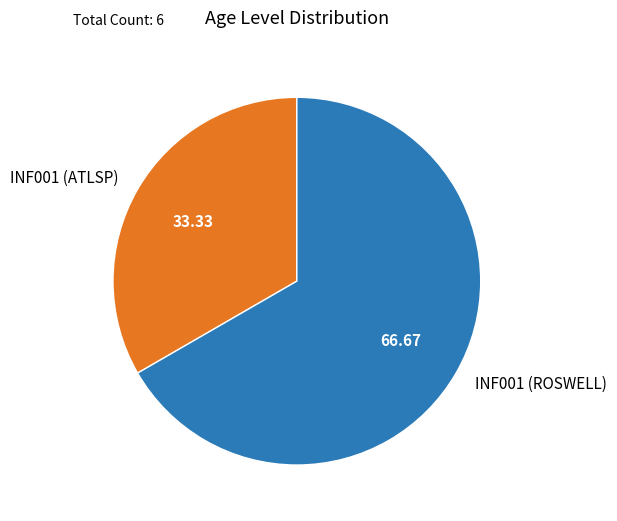

Rank the categories by value from highest to lowest.

INF001 (ROSWELL), INF001 (ATLSP)